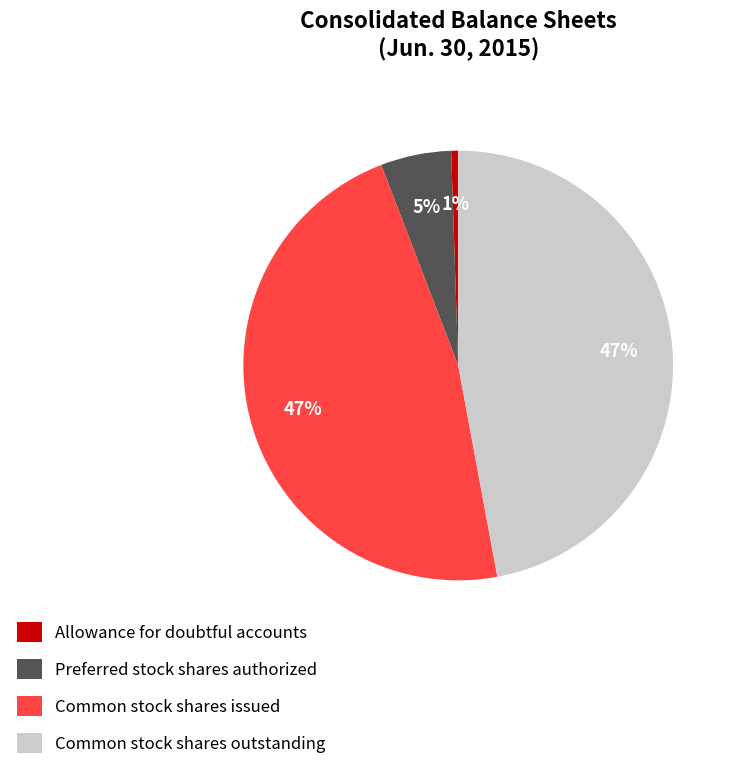

To the nearest percent, what percentage of the pie is Allowance for doubtful accounts?

1%